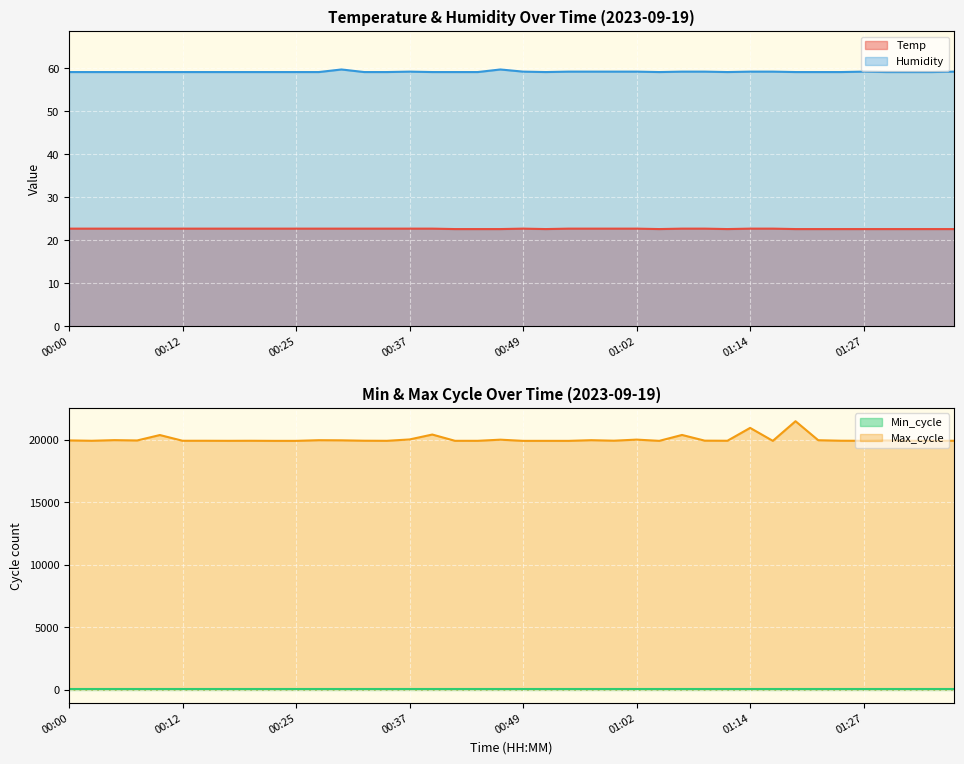

True or false: Humidity and Temp intersect in this chart.

False